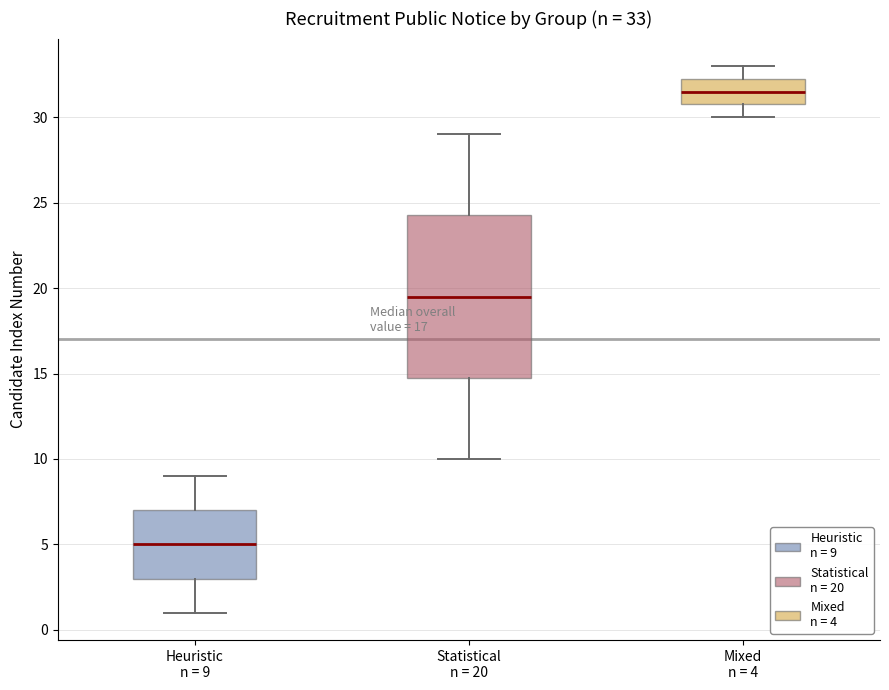

Which box is the tallest, from its lower edge to its upper edge?

Statistical n = 20